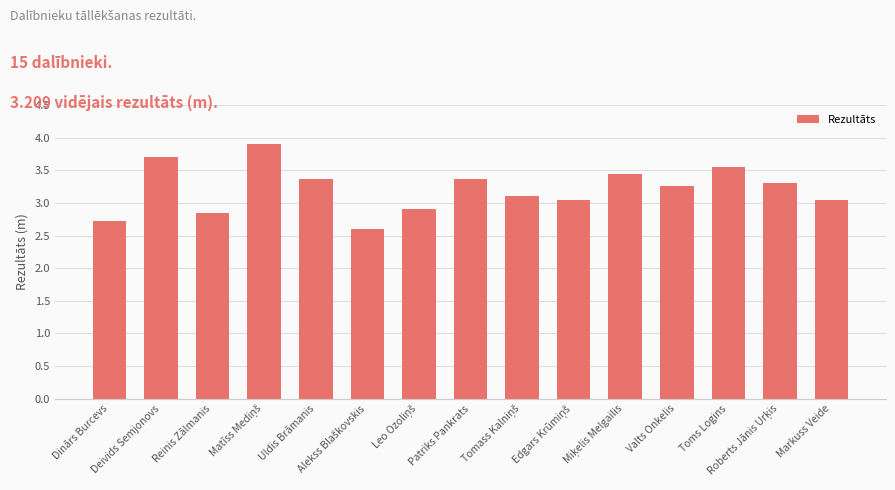

What is the average value?

3.2